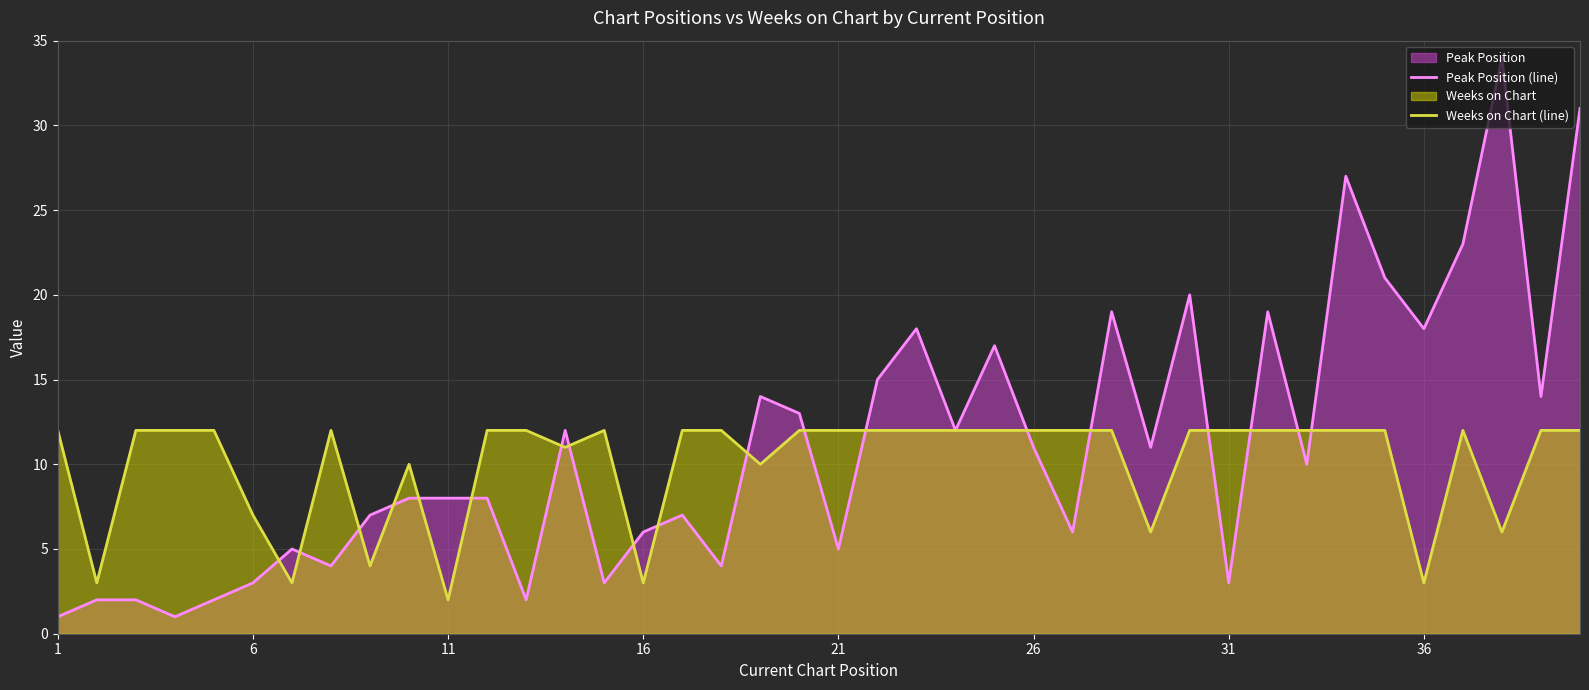

List the series in order of their peak value, lowest first.

Weeks on Chart (line), Peak Position (line)